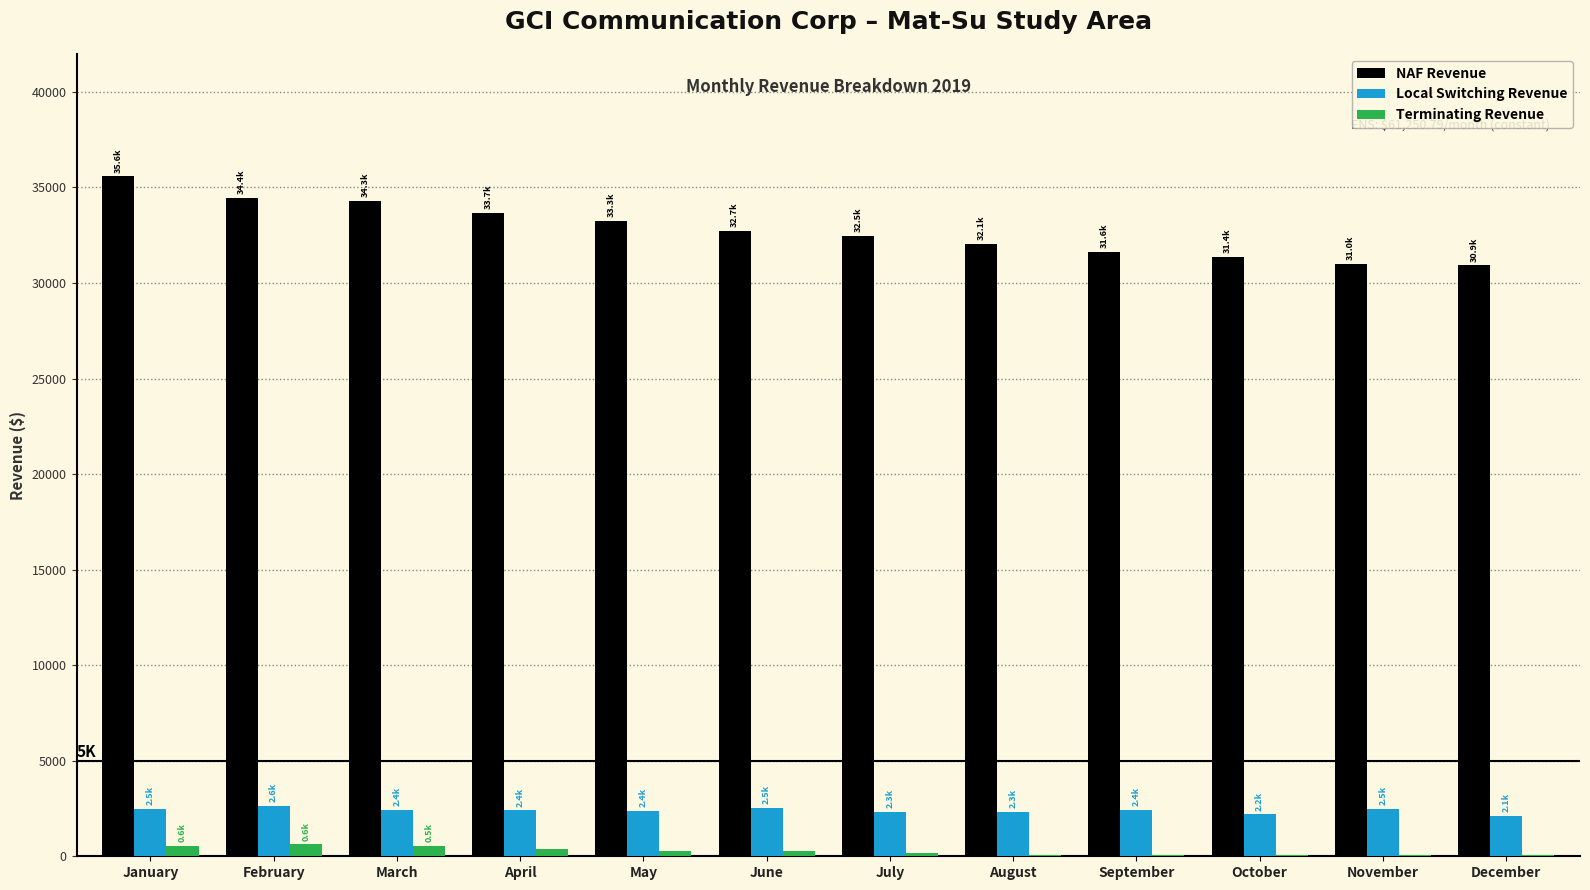

Is the value of Local Switching Revenue at October greater than the value of NAF Revenue at September?

No